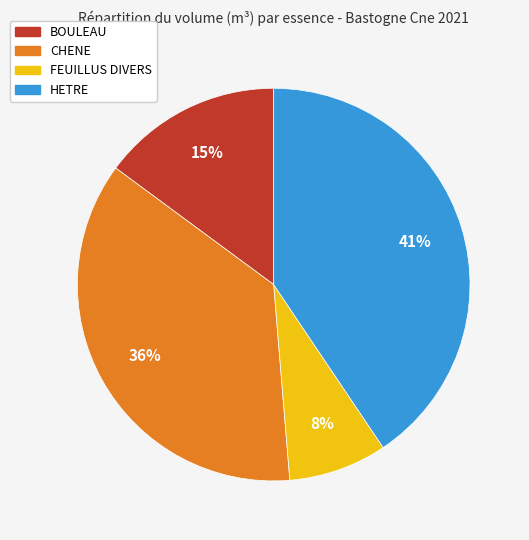

What is the smallest slice in the pie chart?

FEUILLUS DIVERS